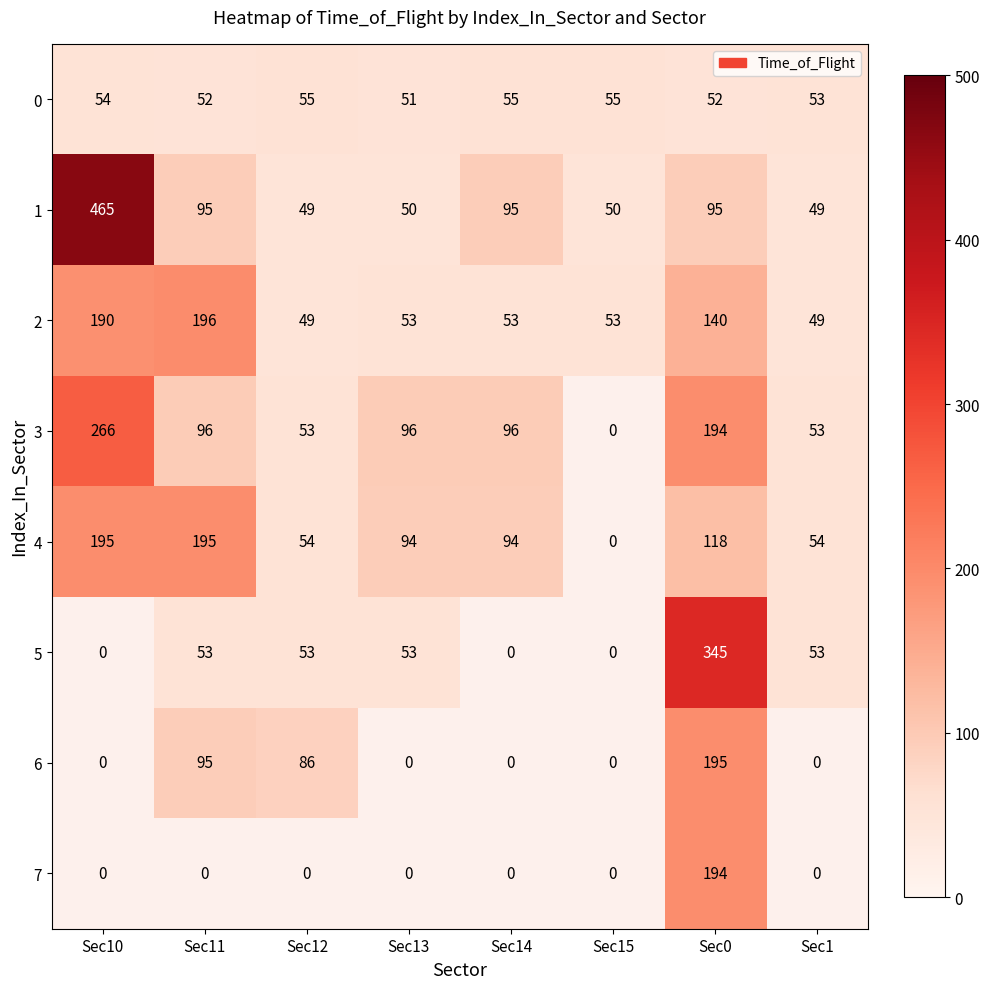

What is the difference between the maximum and second lowest values in the 1 series?

416